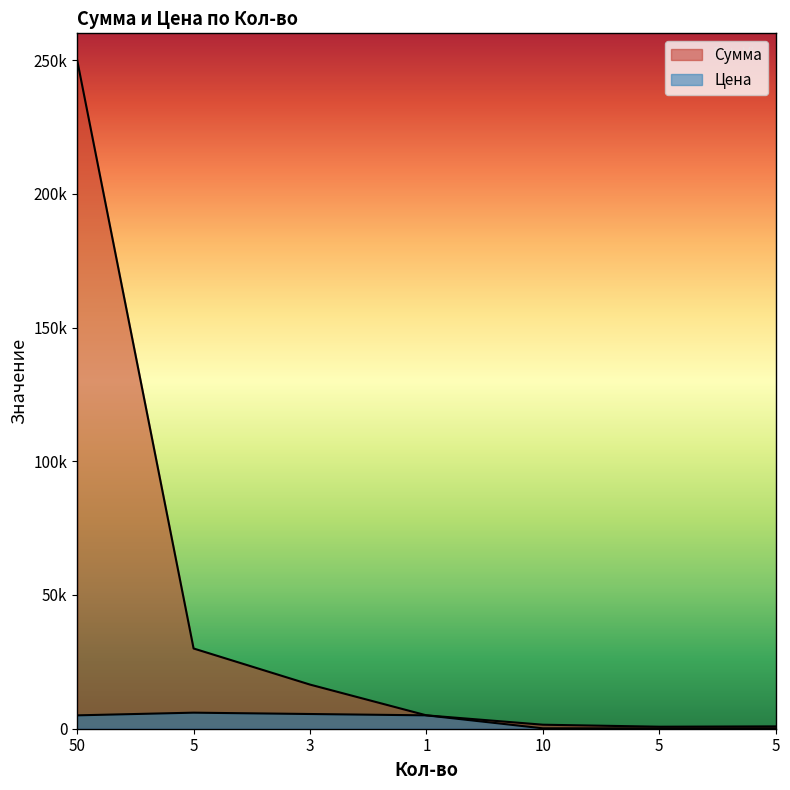

What is the highest value of the Сумма series?

250000